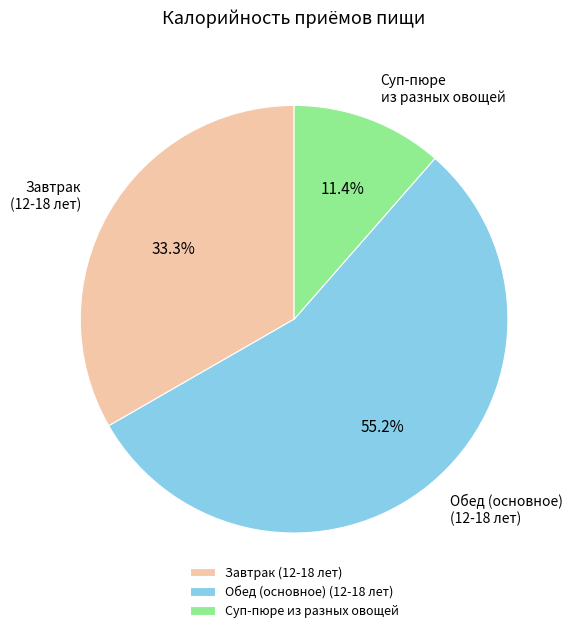

How many slices are in this pie chart?

3